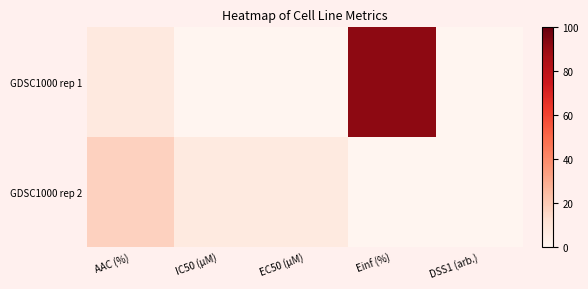

Reading left to right, extract all data points from this chart.

GDSC1000 rep 1: AAC (%)=7.3	IC50 (µM)=0.0	EC50 (µM)=0.0	Einf (%)=91.8	DSS1 (arb.)=0.0
GDSC1000 rep 2: AAC (%)=17.2	IC50 (µM)=6.6	EC50 (µM)=6.6	Einf (%)=0.0	DSS1 (arb.)=0.0